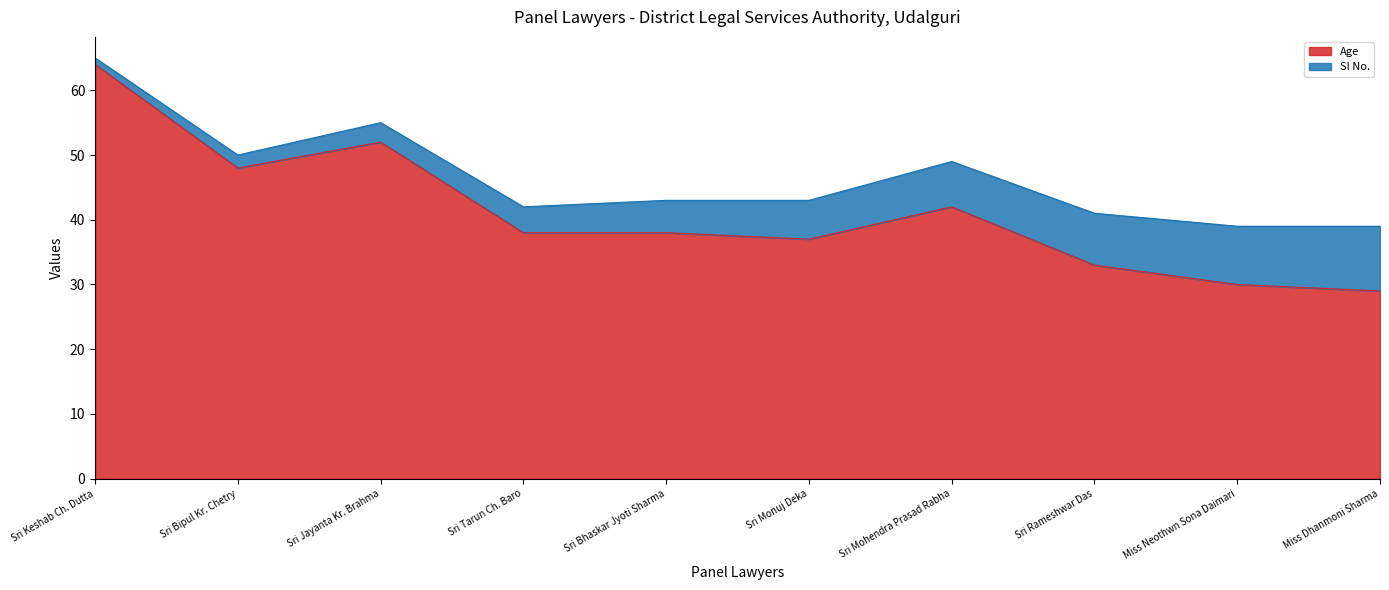

Which category has the highest value across all series?

Sri Keshab Ch. Dutta